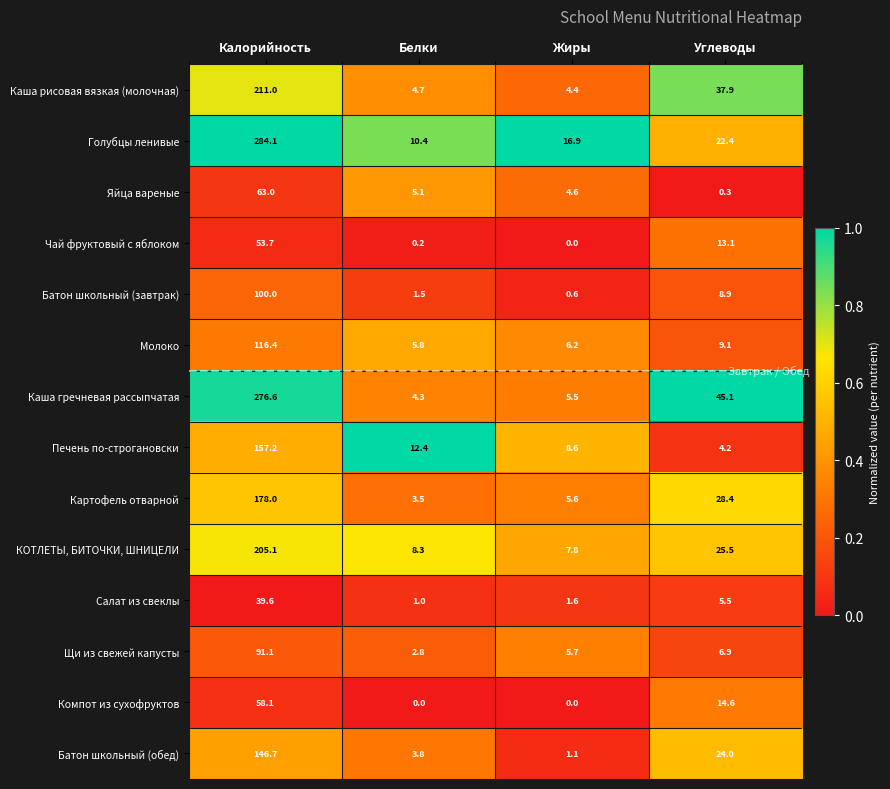

How many distinct data groups are displayed?

14